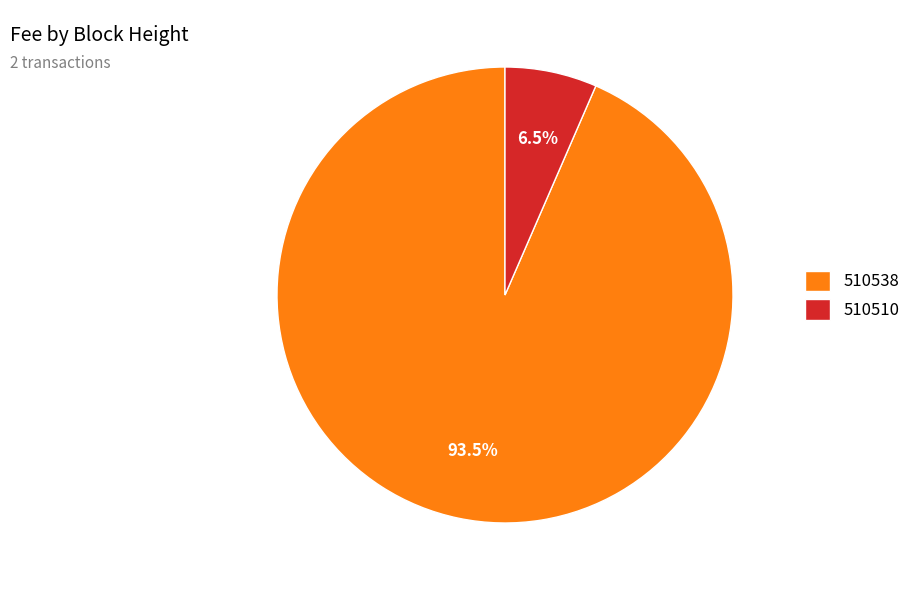

Does any single category account for the majority?

Yes